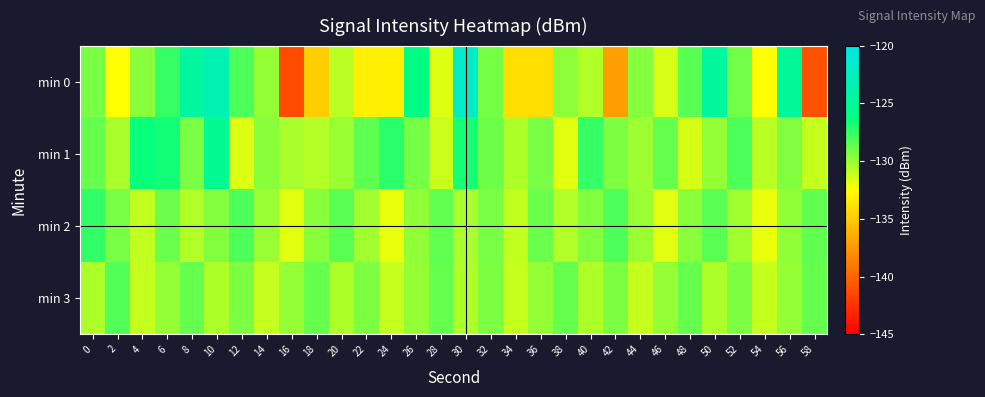

Reading left to right, transcribe all the data shown in this chart.

min 0: 0=-129.2	2=-132.6	4=-129.6	6=-127.6	8=-124.3	10=-123.2	12=-128.1	14=-129.9	16=-141.2	18=-134.9	20=-130.8	22=-133.2	24=-133.3	26=-126.0	28=-131.7	30=-121.9	32=-129.1	34=-134.1	36=-134.1	38=-129.7	40=-130.6	42=-137.2	44=-129.5	46=-131.5	48=-128.5	50=-124.6	52=-129.0	54=-132.4	56=-124.7	58=-141.0
min 1: 0=-128.8	2=-130.4	4=-126.5	6=-126.7	8=-129.2	10=-125.1	12=-131.7	14=-129.6	16=-130.4	18=-130.7	20=-130.0	22=-128.5	24=-127.3	26=-129.1	28=-131.2	30=-126.8	32=-128.9	34=-130.5	36=-129.2	38=-131.8	40=-127.6	42=-129.3	44=-130.1	46=-128.7	48=-131.5	50=-129.9	52=-128.2	54=-130.8	56=-129.4	58=-131.1
min 2: 0=-127.5	2=-129.2	4=-131.0	6=-128.8	8=-130.6	10=-129.4	12=-128.2	14=-130.0	16=-131.8	18=-129.6	20=-128.4	22=-130.2	24=-132.0	26=-129.8	28=-128.6	30=-130.4	32=-129.2	34=-131.0	36=-128.8	38=-130.6	40=-129.4	42=-128.2	44=-130.0	46=-131.8	48=-129.6	50=-128.4	52=-130.2	54=-132.0	56=-129.8	58=-128.6
min 3: 0=-130.5	2=-128.3	4=-131.1	6=-129.9	8=-128.7	10=-130.5	12=-129.3	14=-131.1	16=-129.9	18=-128.7	20=-130.5	22=-129.3	24=-131.1	26=-129.9	28=-128.7	30=-130.5	32=-129.3	34=-131.1	36=-129.9	38=-128.7	40=-130.5	42=-129.3	44=-131.1	46=-129.9	48=-128.7	50=-130.5	52=-129.3	54=-131.1	56=-129.9	58=-128.7